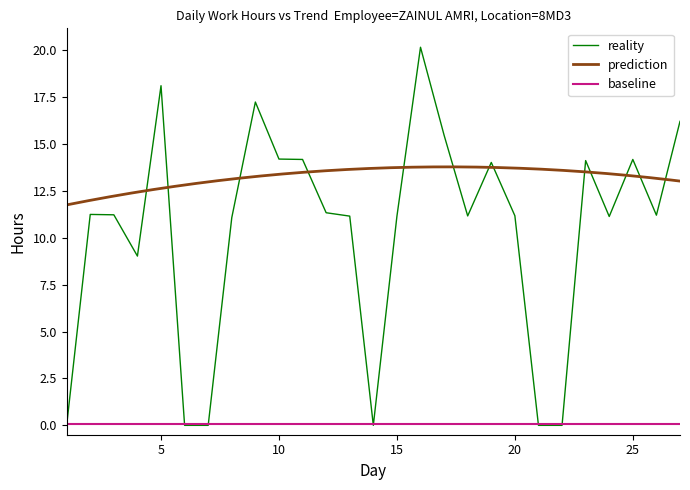

How many data points are above 11?

20